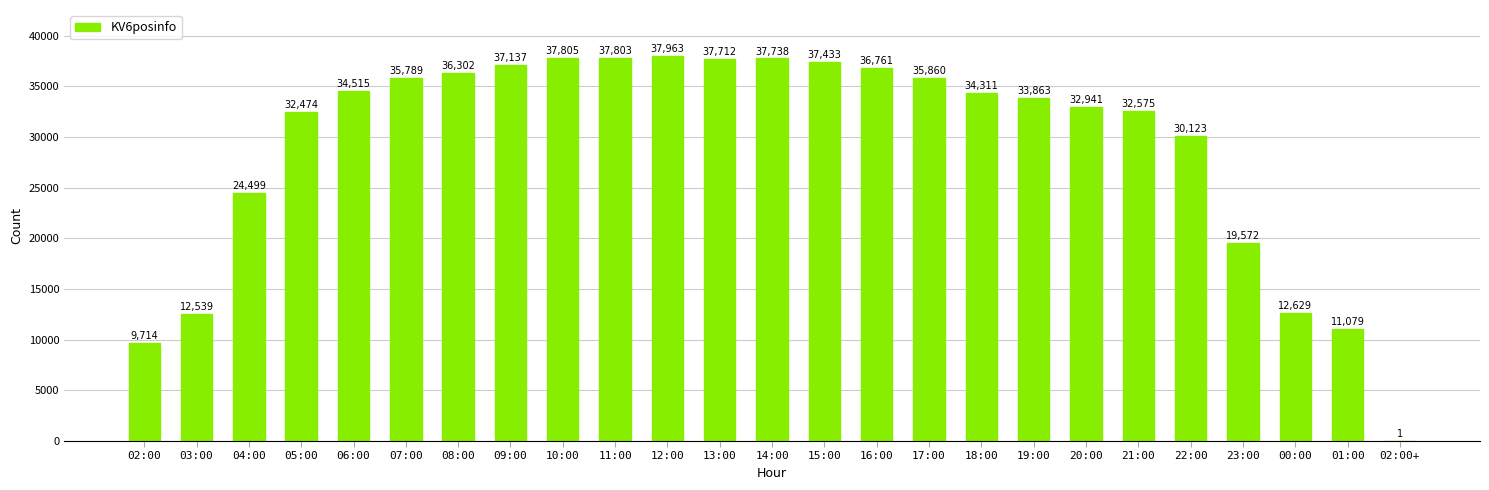

True or false: the data shows 35789 at 07:00.

True